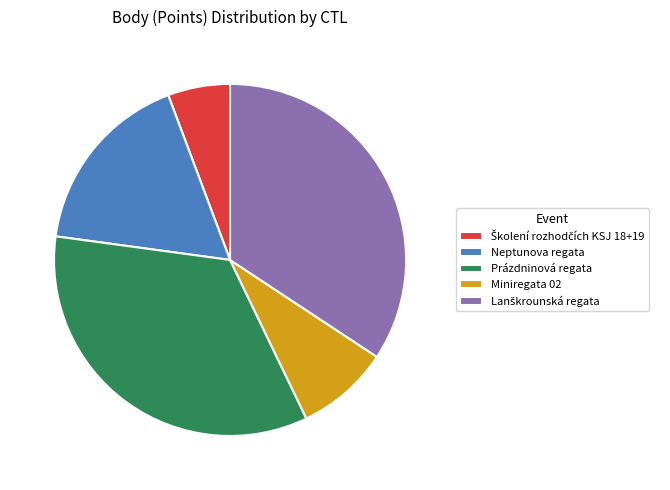

True or false: Prázdninová regata accounts for 34% of the total.

True